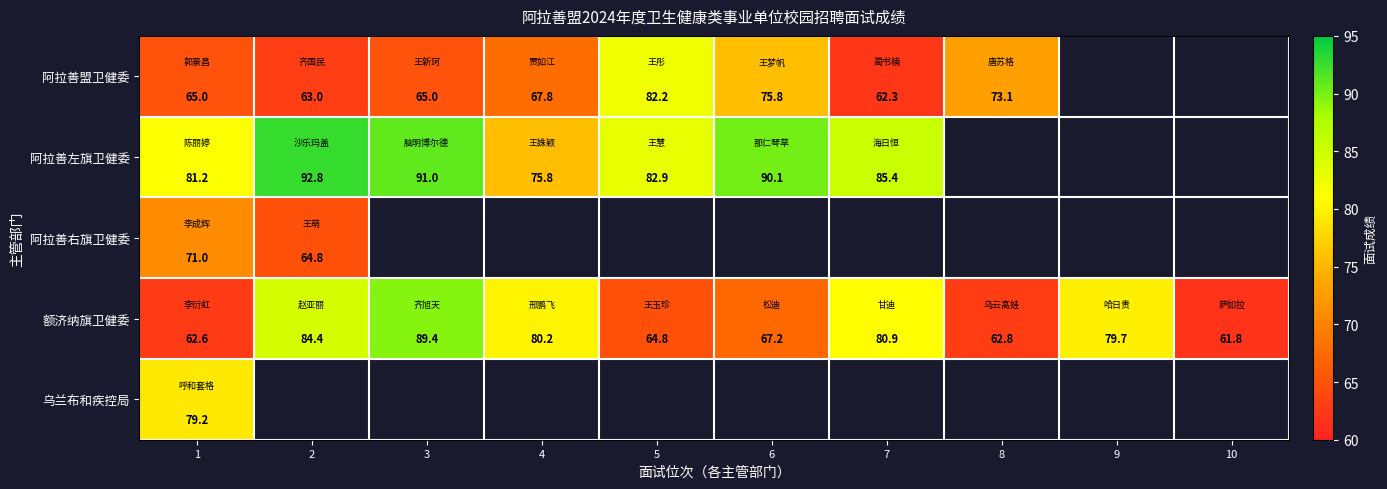

What is the lowest value of the 阿拉善盟卫健委 series?

62.3